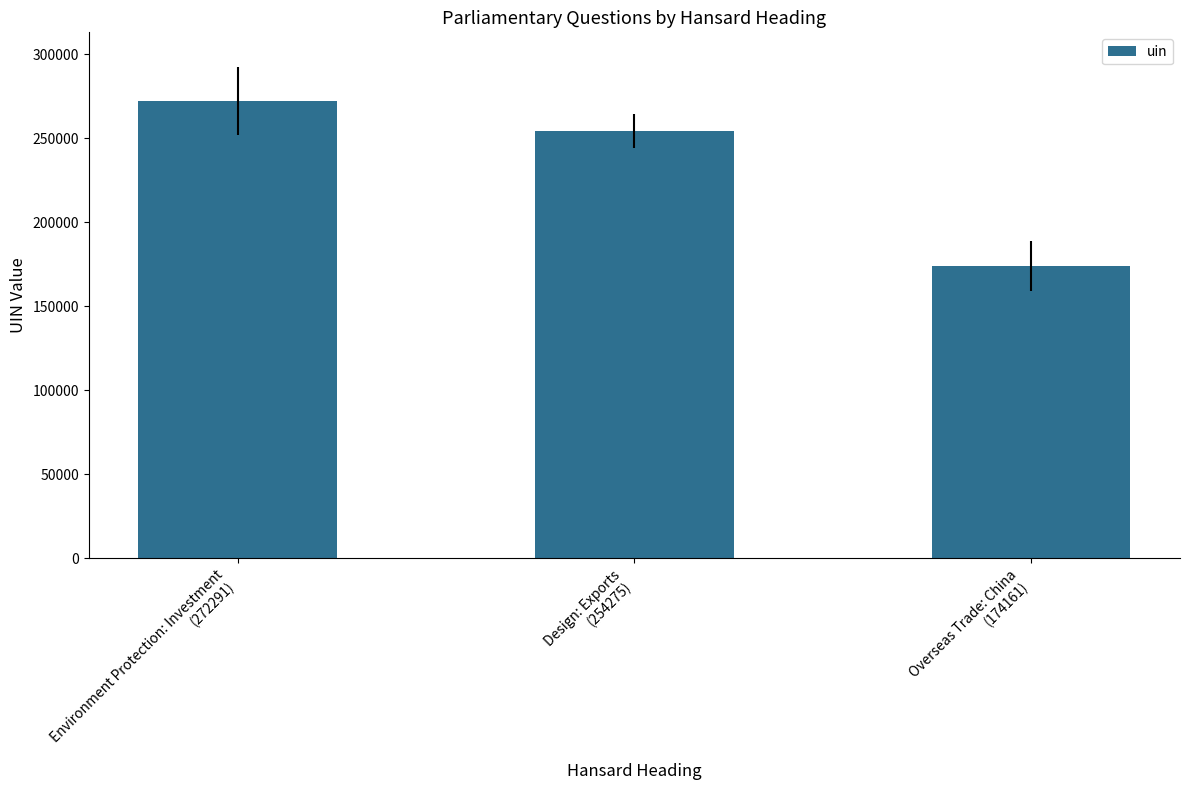

Reading left to right, what are all the values shown in this chart?

Environment Protection: Investment
(272291)=272291	Design: Exports
(254275)=254275	Overseas Trade: China
(174161)=174161